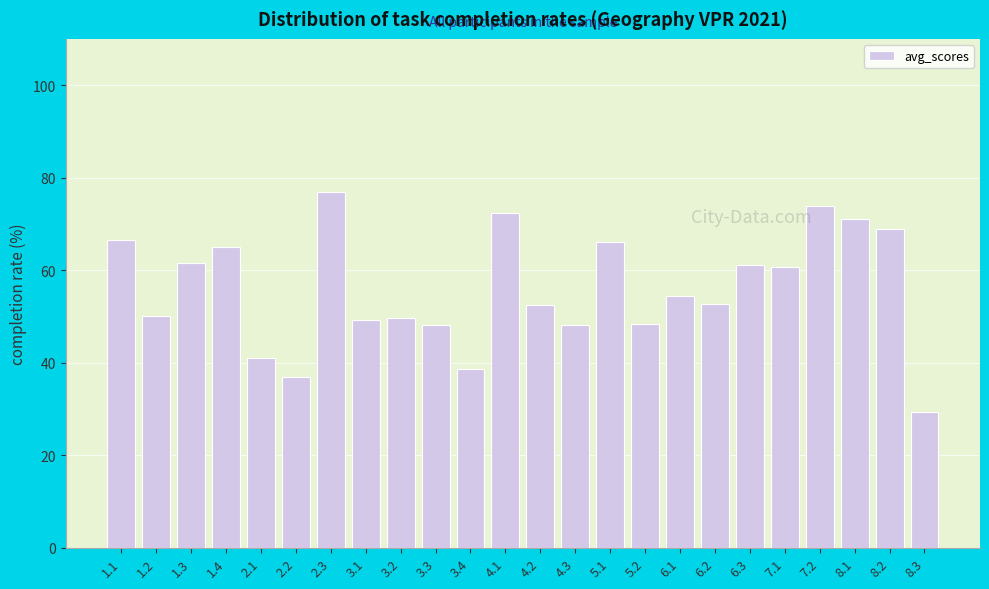

Read the value at 2.1.

41.0